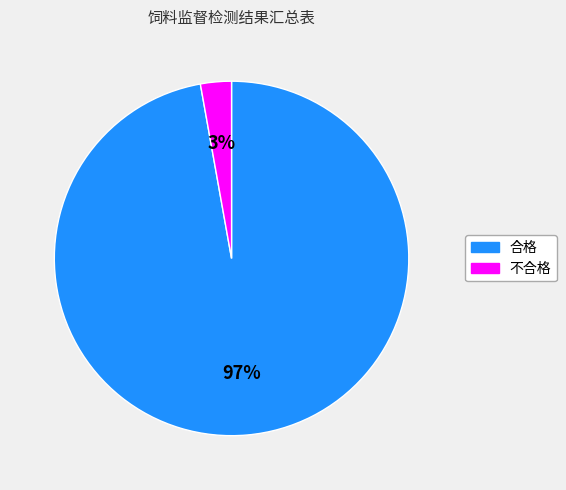

To the nearest percent, what percentage of the pie is 不合格?

3%